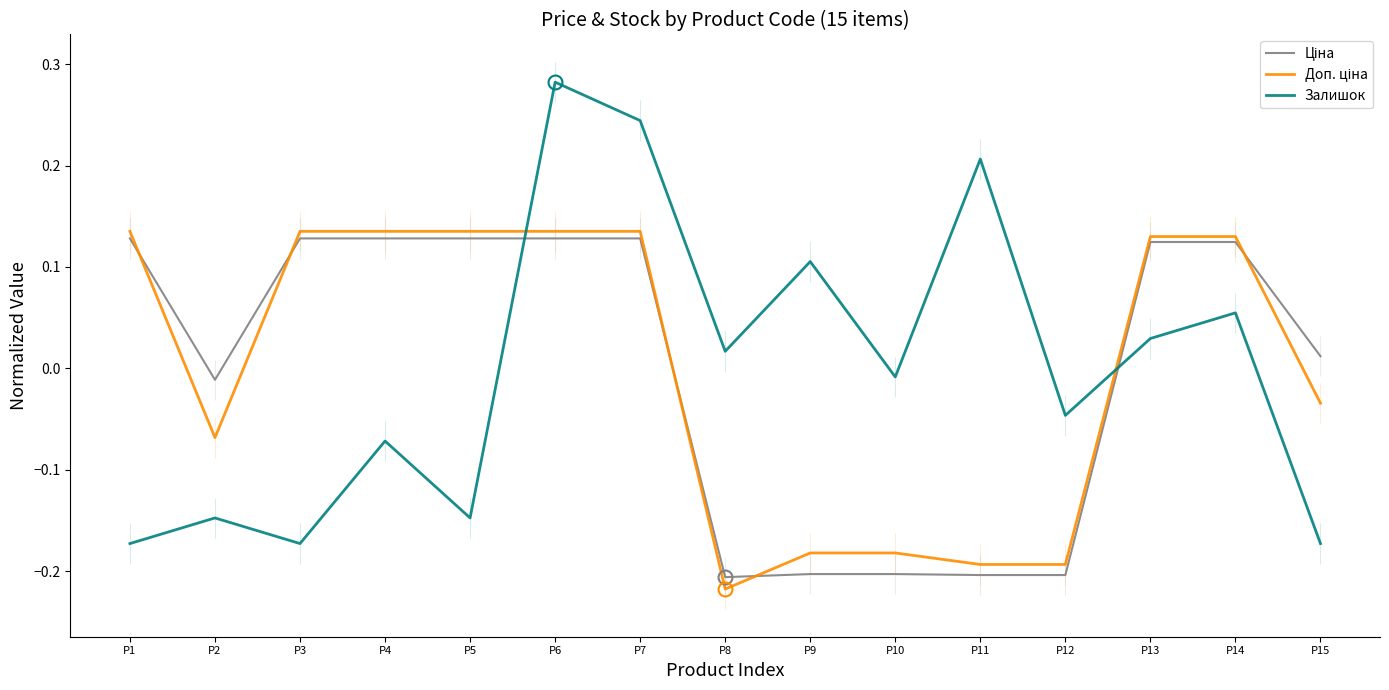

At which category does Доп. ціна reach its first local valley?

P2